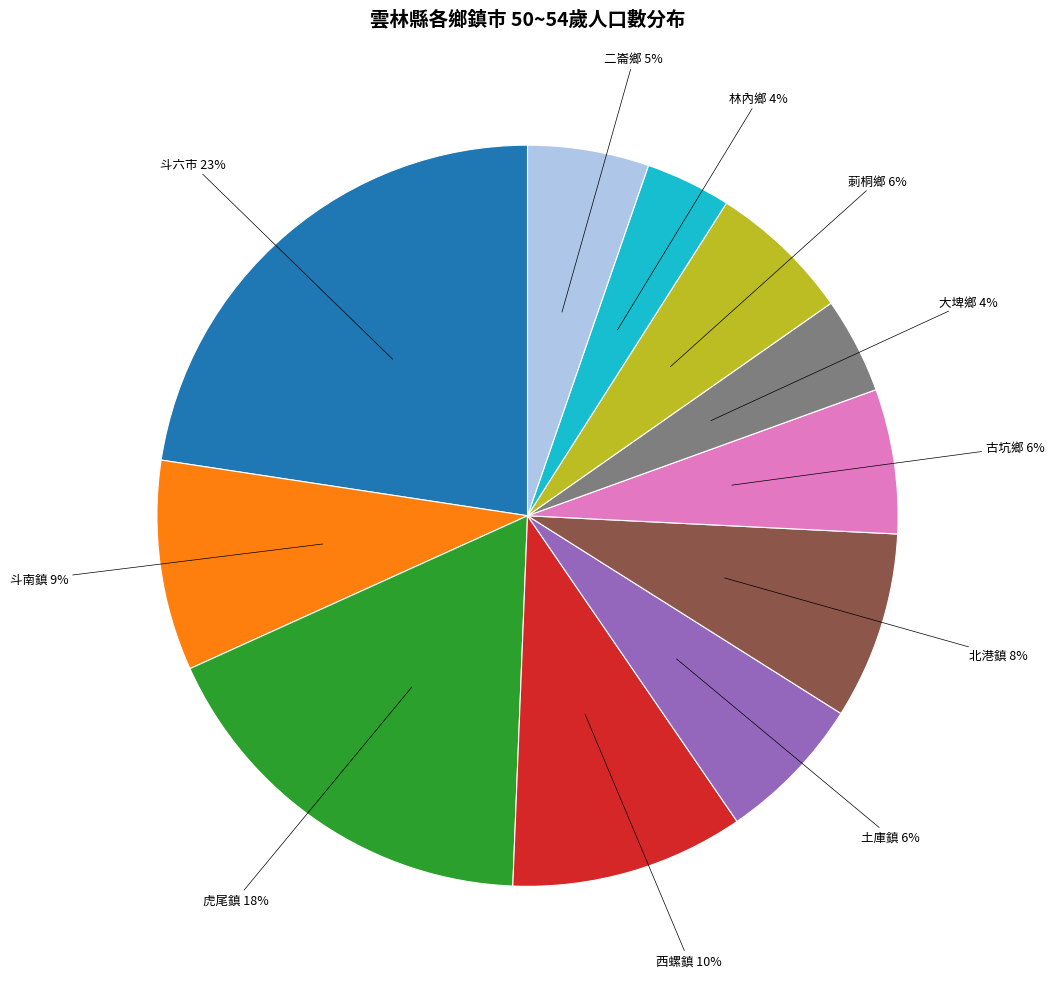

Count the number of slices in the pie.

11